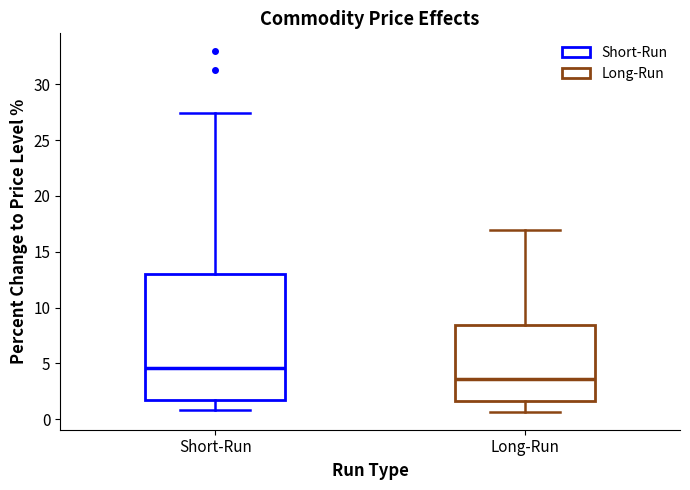

Reading left to right, read every box against the y-axis: the position of its median line, the range the box covers, and the ends of its whiskers. The values are not printed on the chart, so give them approximately, as read against the axis.

Short-Run: median 4.5, box 2.0 to 13.0, whiskers 1.0 to 27.5
Long-Run: median 3.5, box 1.5 to 8.5, whiskers 0.5 to 17.0